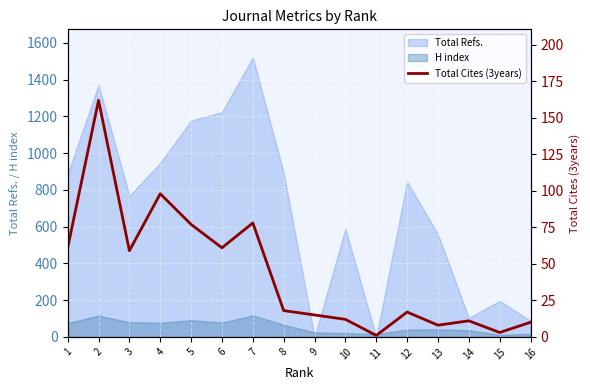

List the labels in order of value, largest first.

2, 4, 7, 5, 1, 6, 3, 8, 12, 9, 10, 14, 16, 13, 15, 11